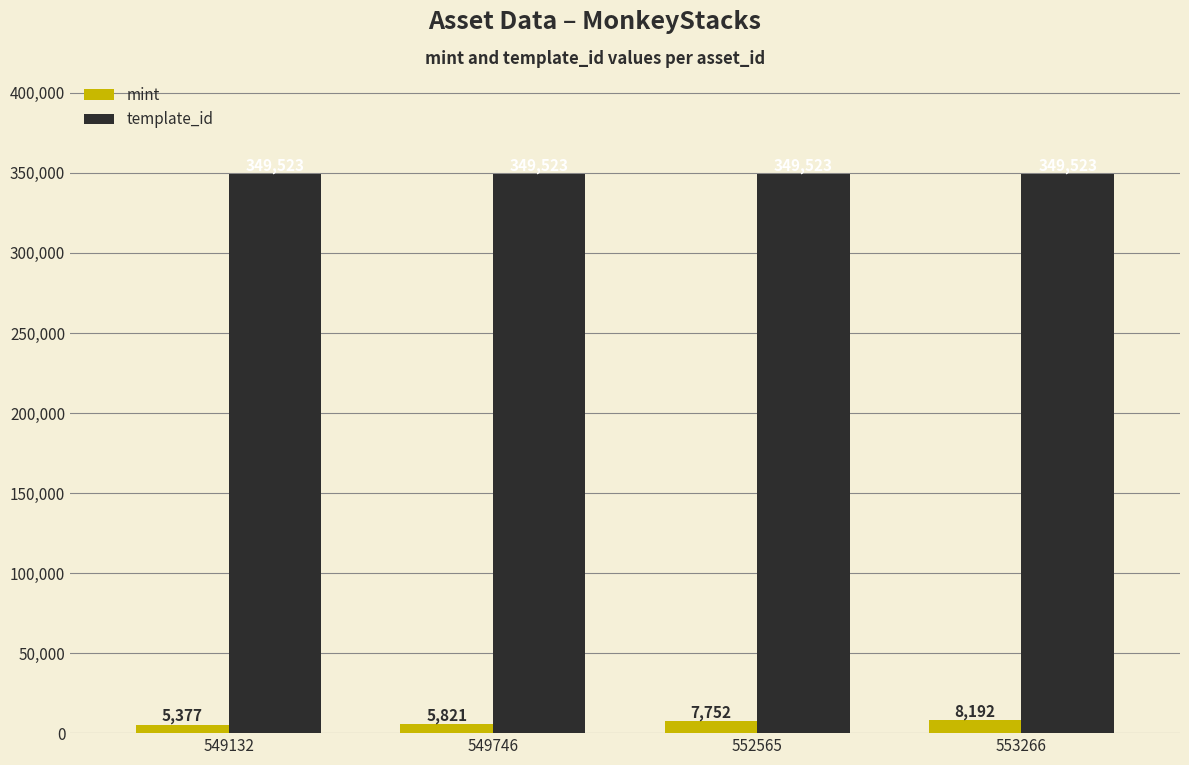

The template_id series shows 571353 at 549746. True or false?

False